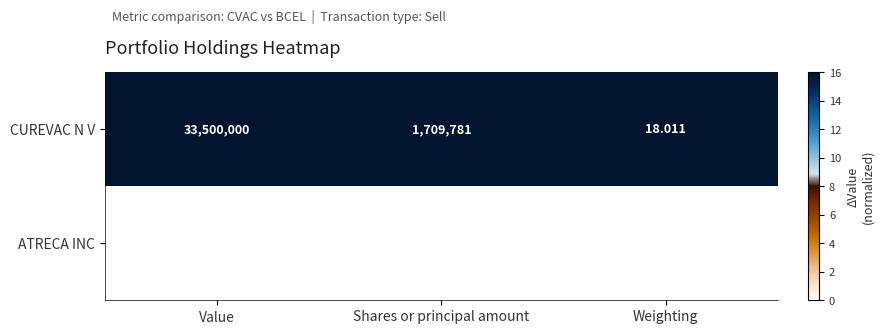

Which series has the largest total across all categories?

CUREVAC N V